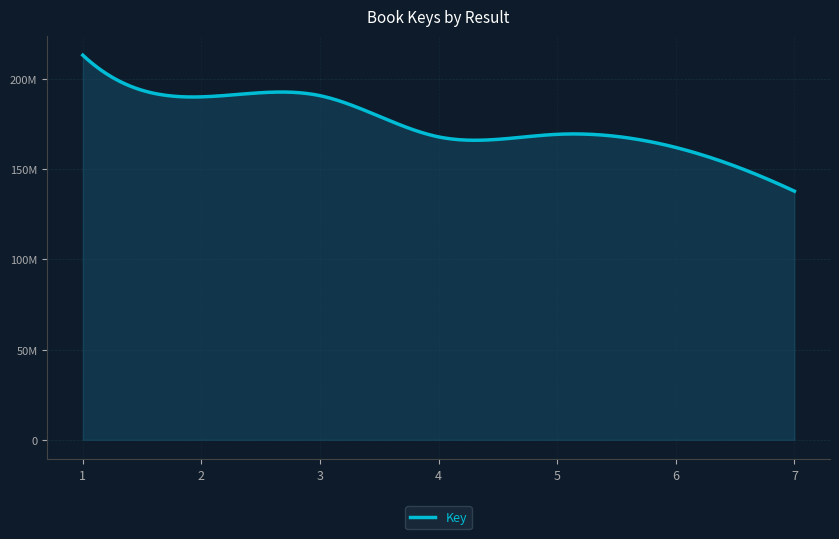

List the labels in order of value, smallest first.

7, 6, 4, 5, 2, 3, 1